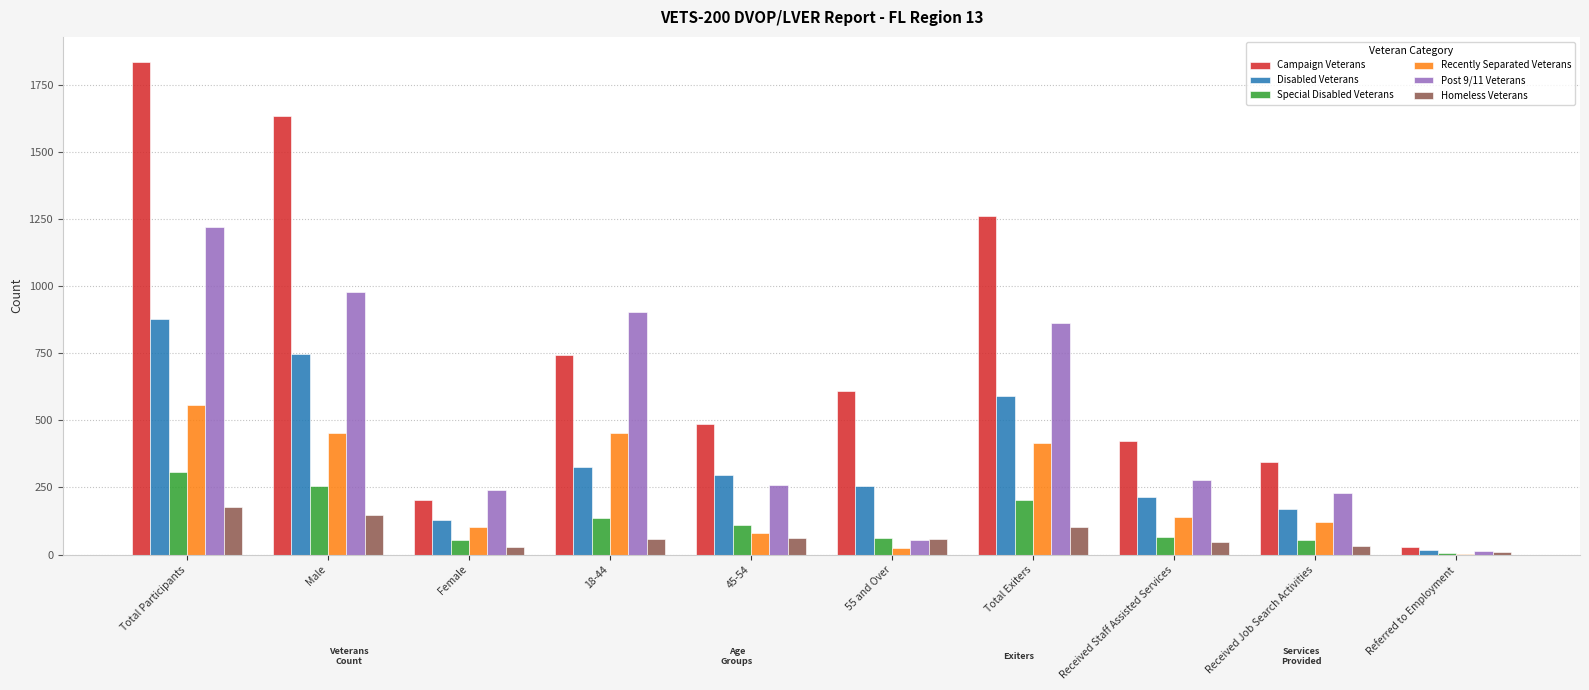

The value of Disabled Veterans at Total Exiters is 849. True or false?

False